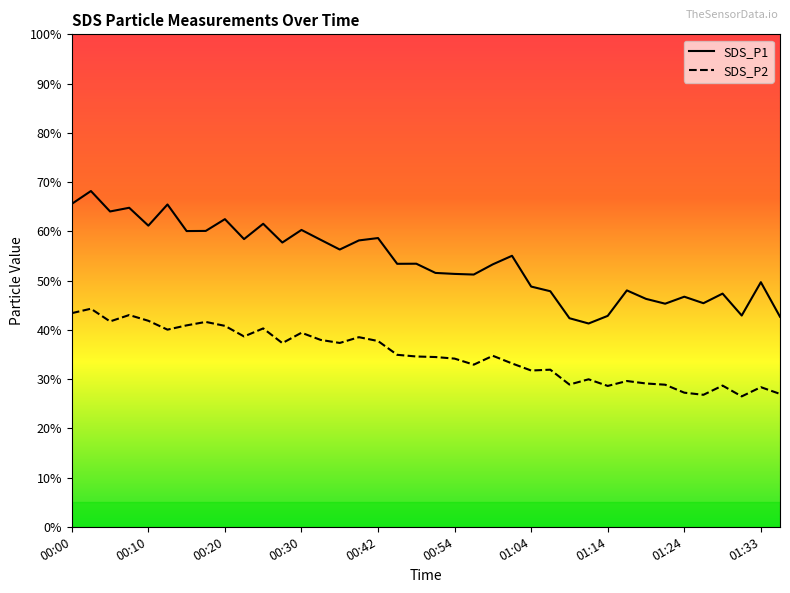

Rank the series by their maximum value, from lowest to highest.

SDS_P2, SDS_P1